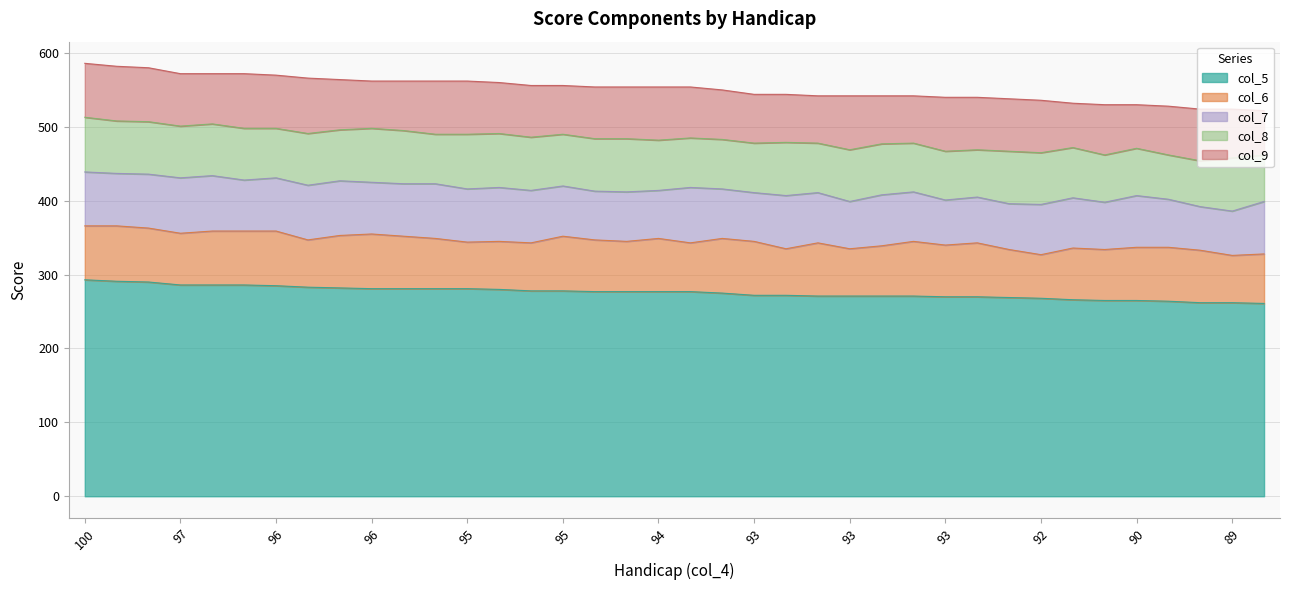

How many values in the col_8 series are below 70?

18